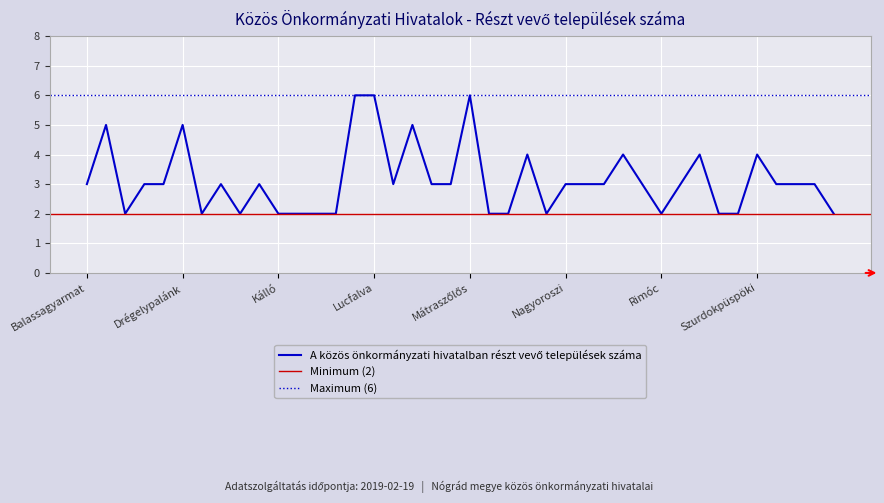

How many data points are less than 3?

14